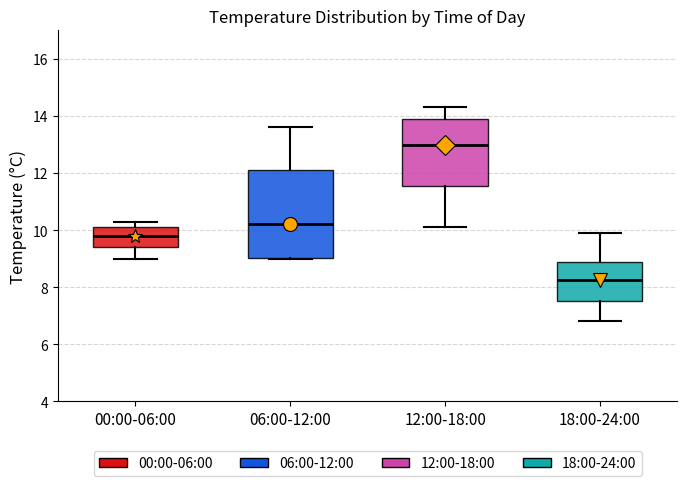

Which box's median line is the highest?

12:00-18:00